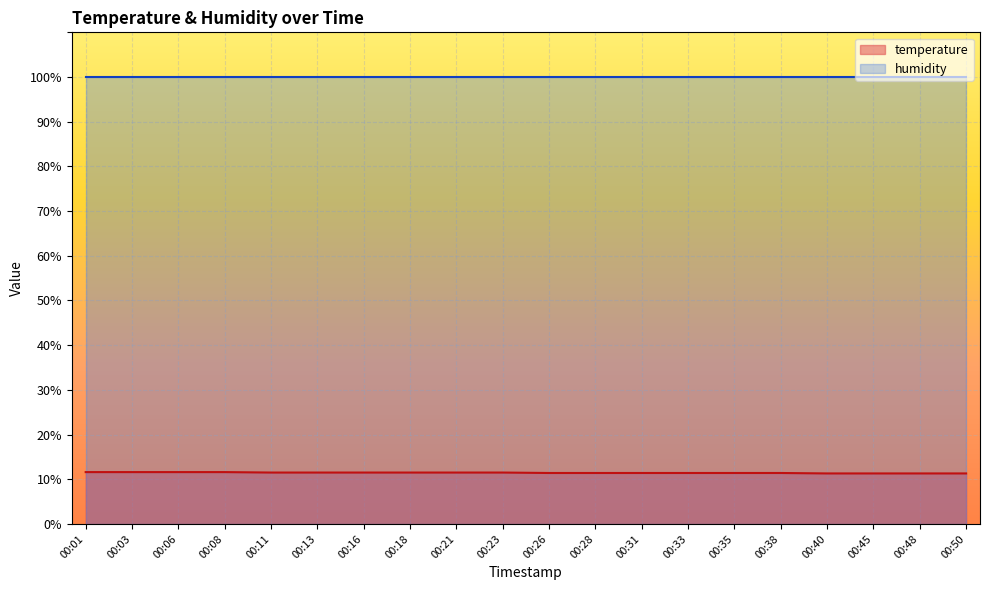

What value does the data have at 00:03?

11.6